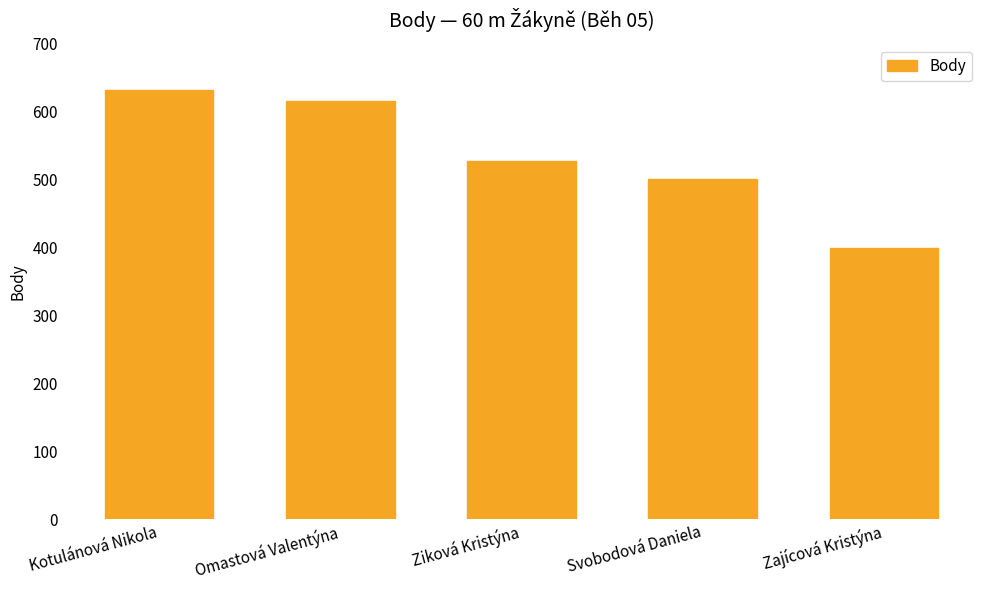

What is the change in value from Kotulánová Nikola to Zajícová Kristýna?

-232